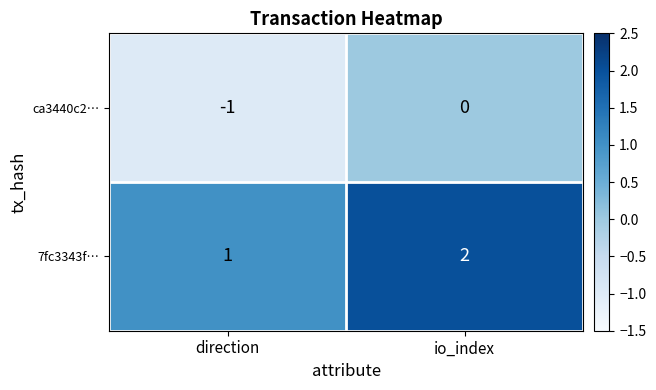

What is the sum of the 7fc3343f… values at io_index and direction?

3